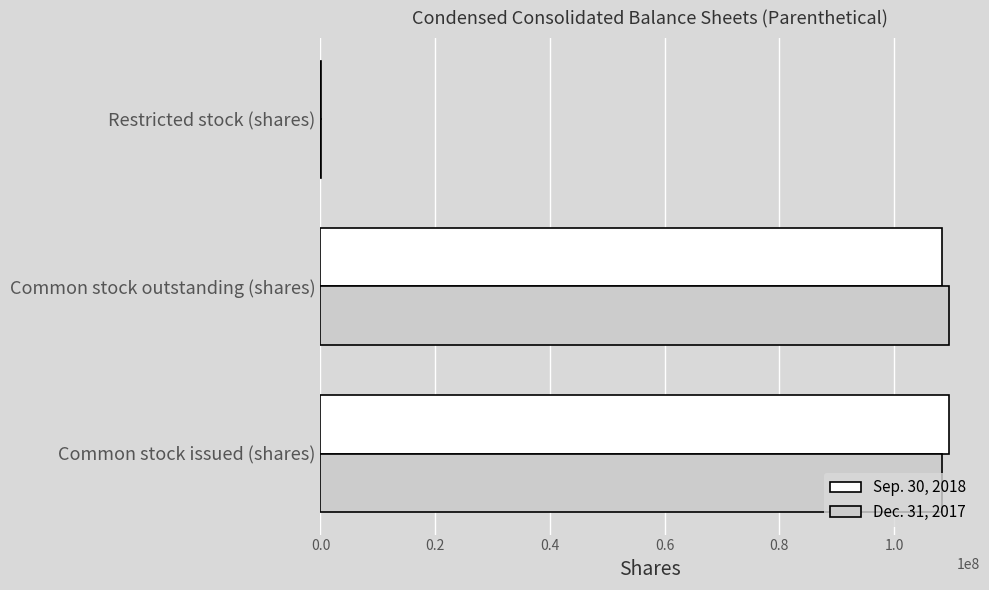

What is the total value across all series at Common stock outstanding (shares)?

217874879